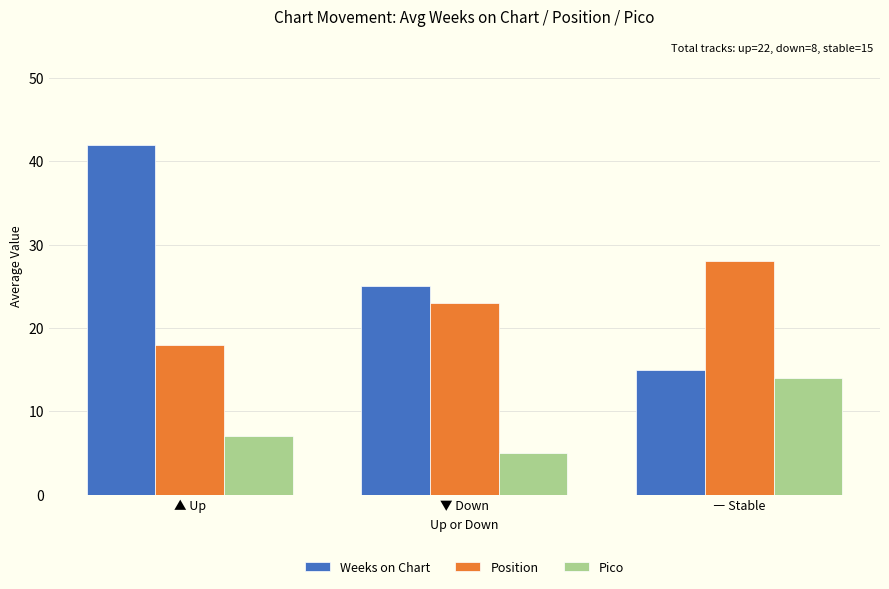

What is the minimum value for Pico?

5